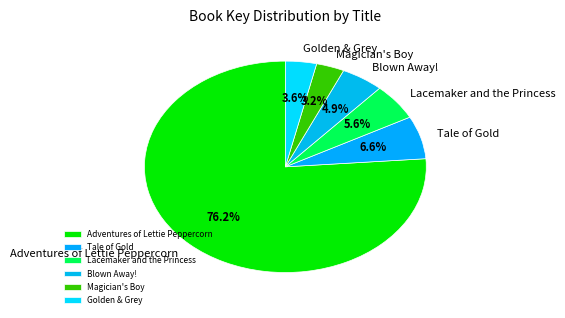

To the nearest percent, what is the combined percentage of Adventures of Lettie Peppercorn and Golden & Grey?

80%